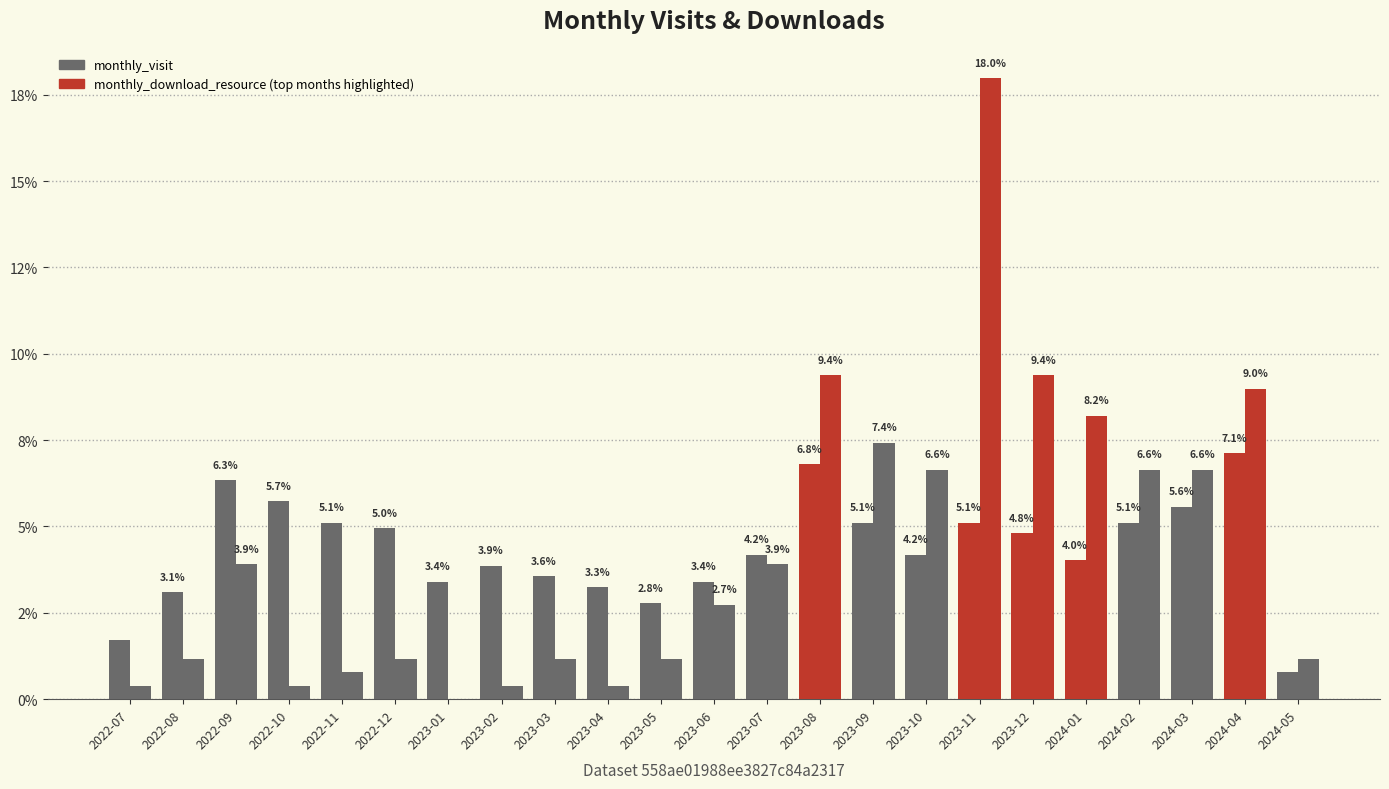

At which category is the sum across all series the highest?

2023-11